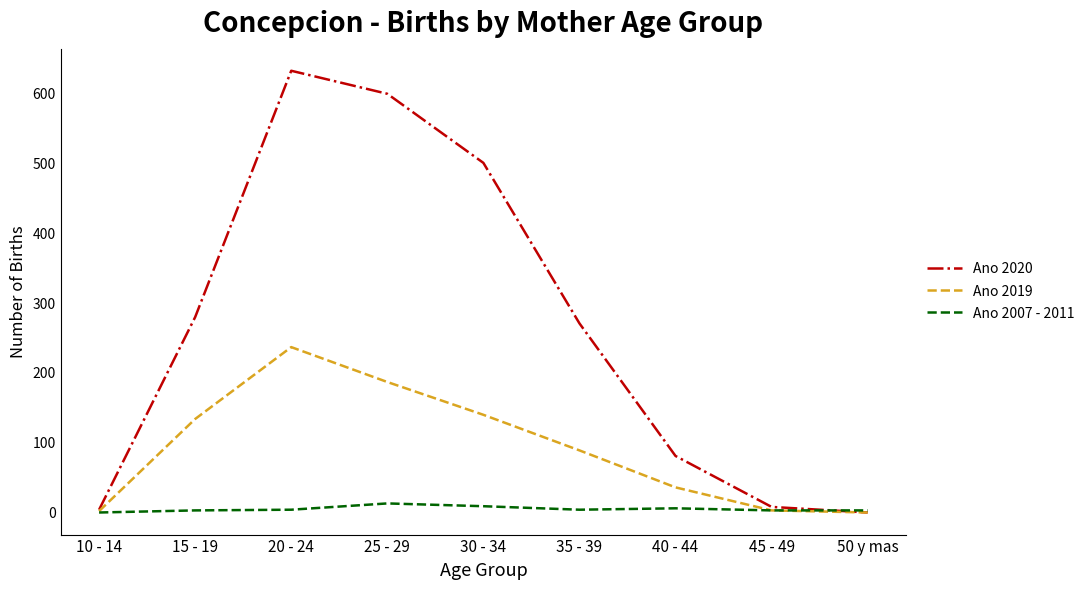

Which label corresponds to the largest value in the chart?

20 - 24